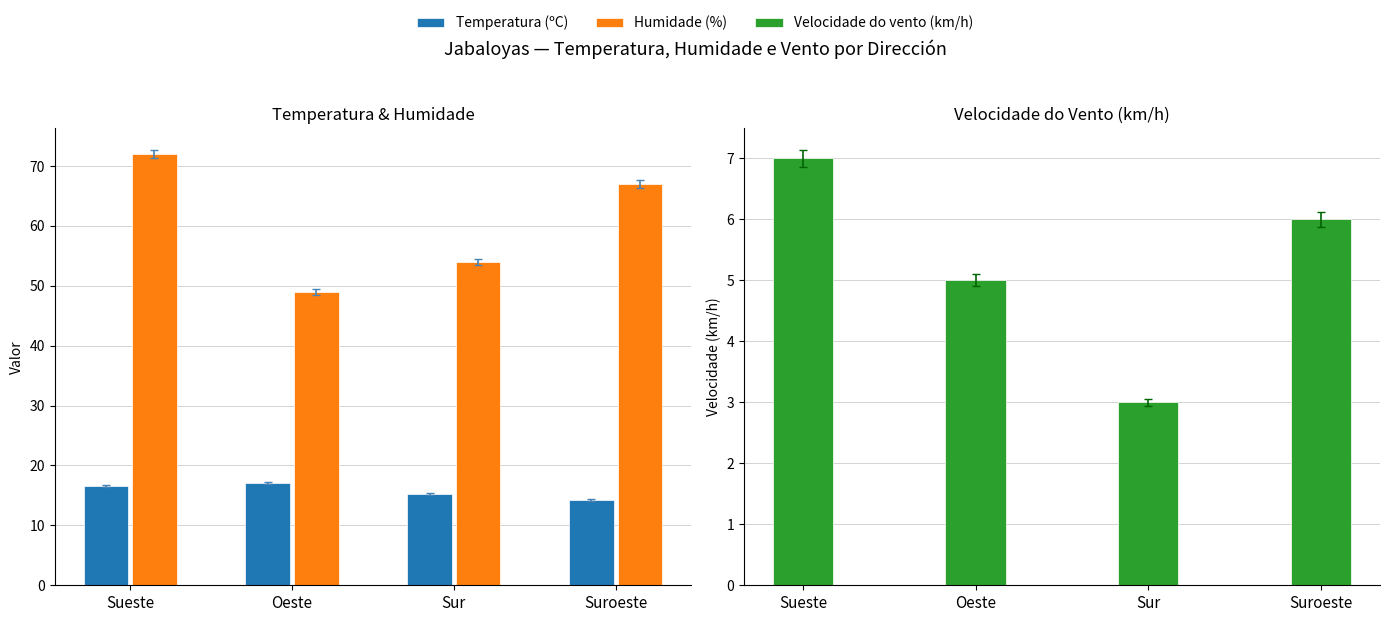

At how many categories does at least one series exceed 48?

4